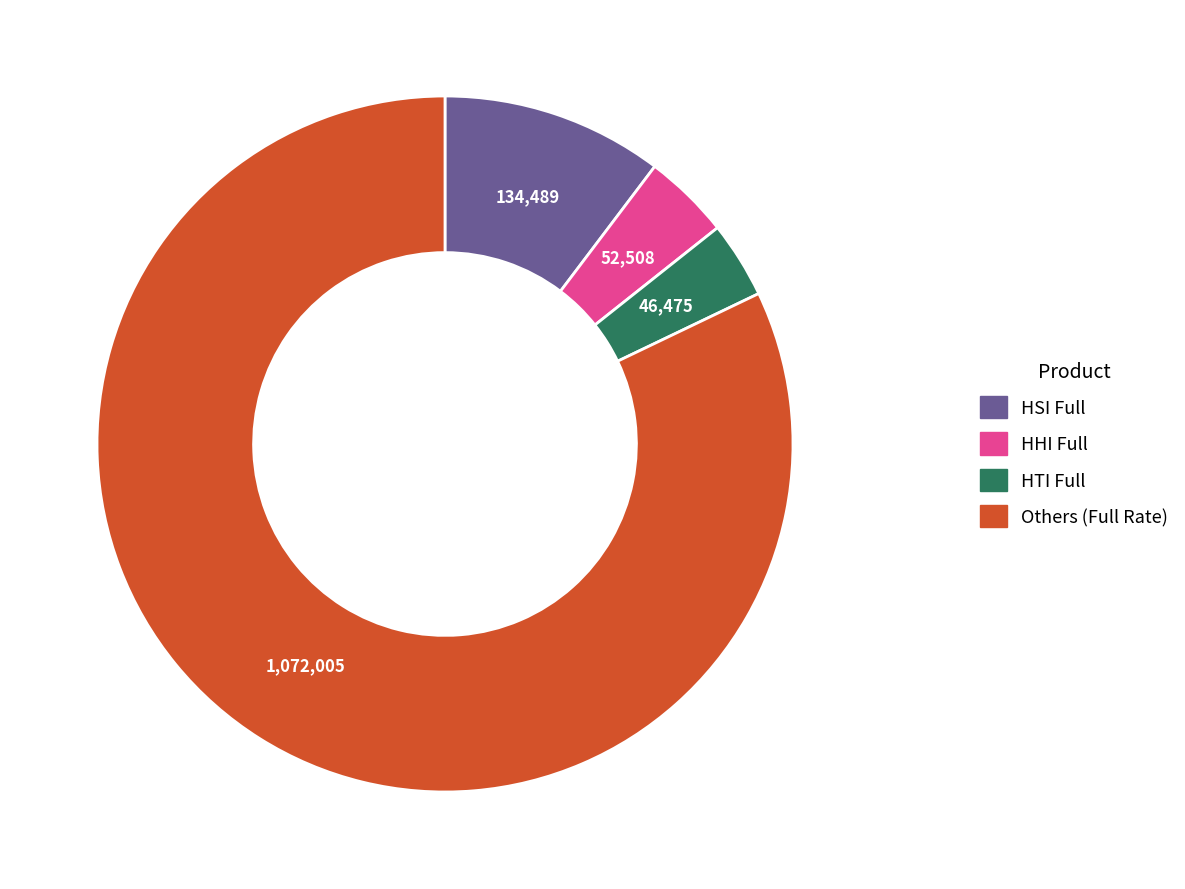

Does any single category account for the majority?

Yes